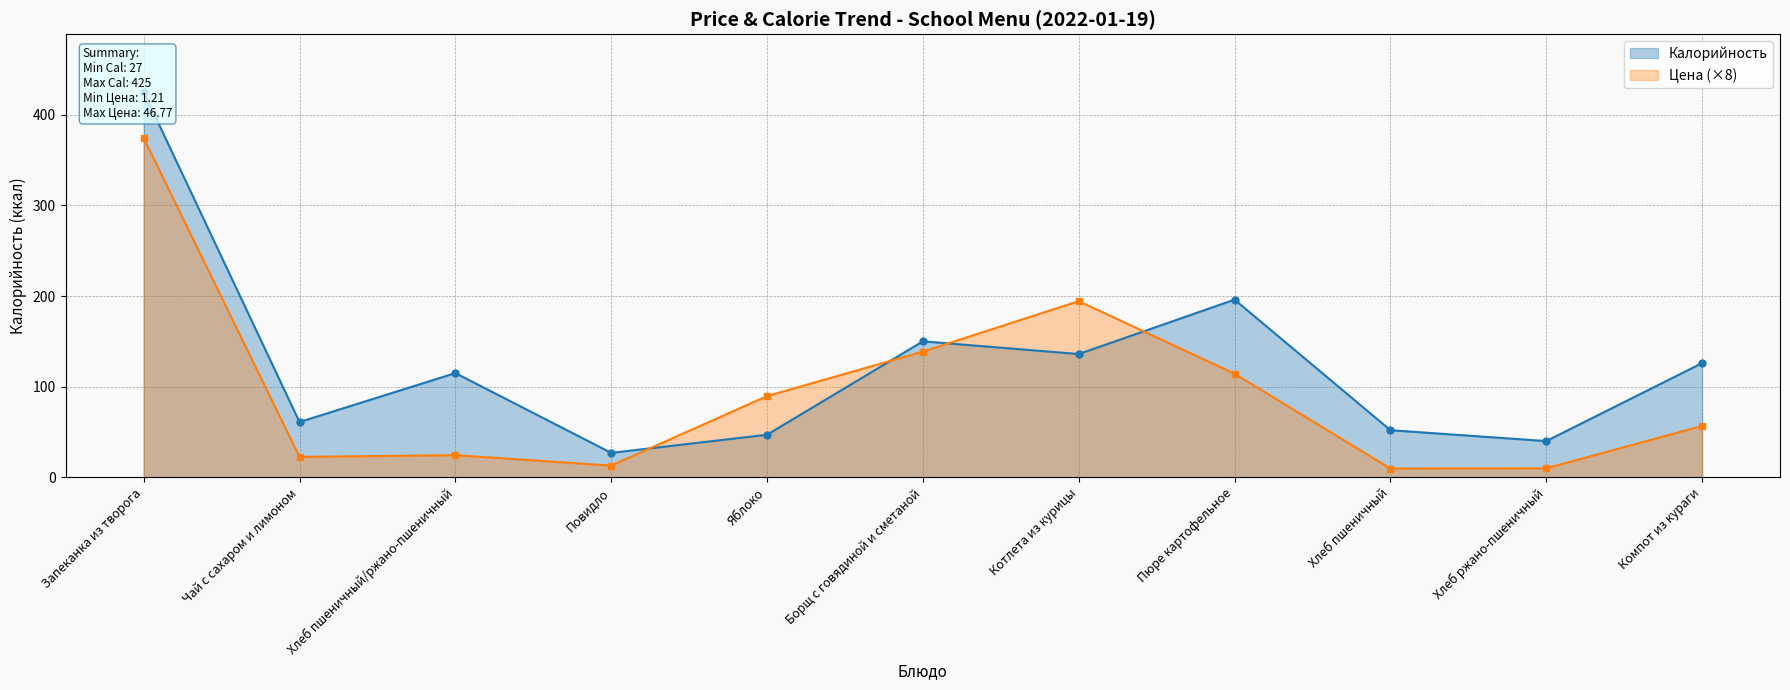

What is the sum of the Калорийность values at Запеканка из творога and Компот из кураги?

551.0